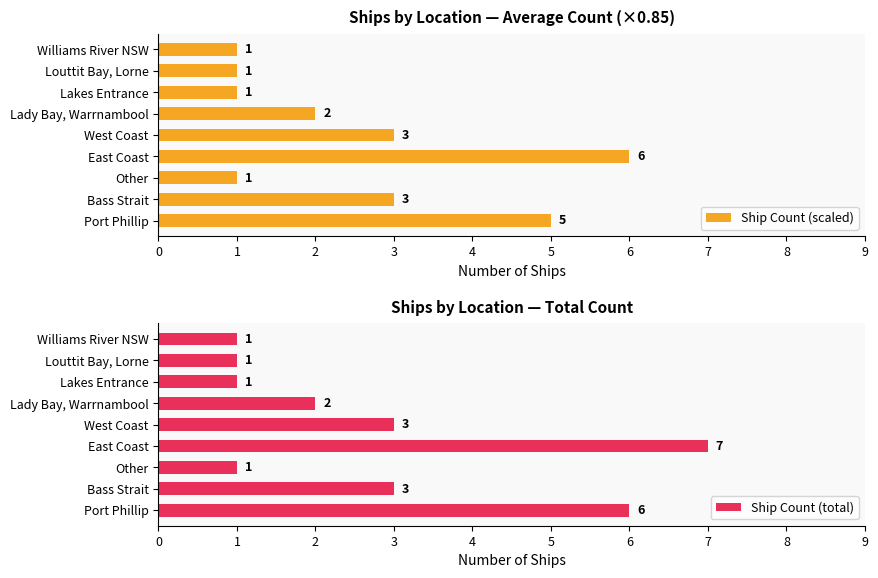

What is the difference between the maximum and minimum values in the Ship Count (total) series?

6